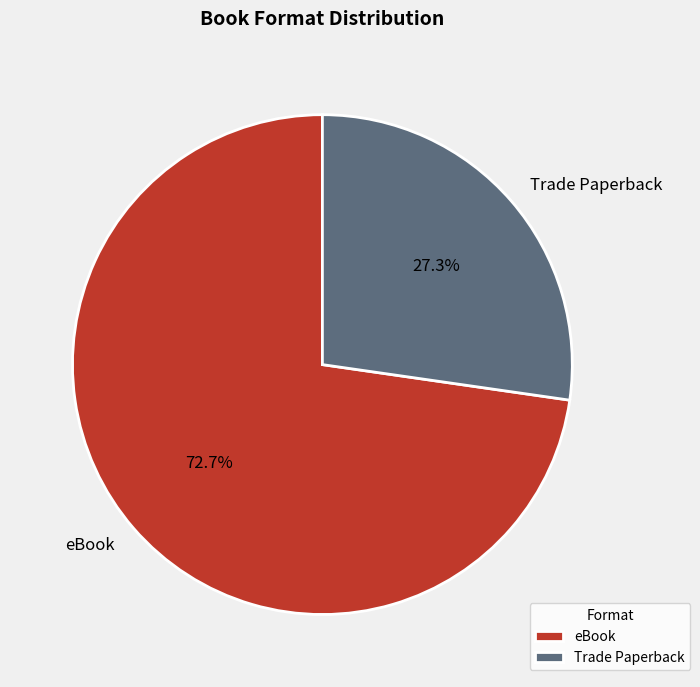

True or false: Trade Paperback accounts for 27% of the total.

True